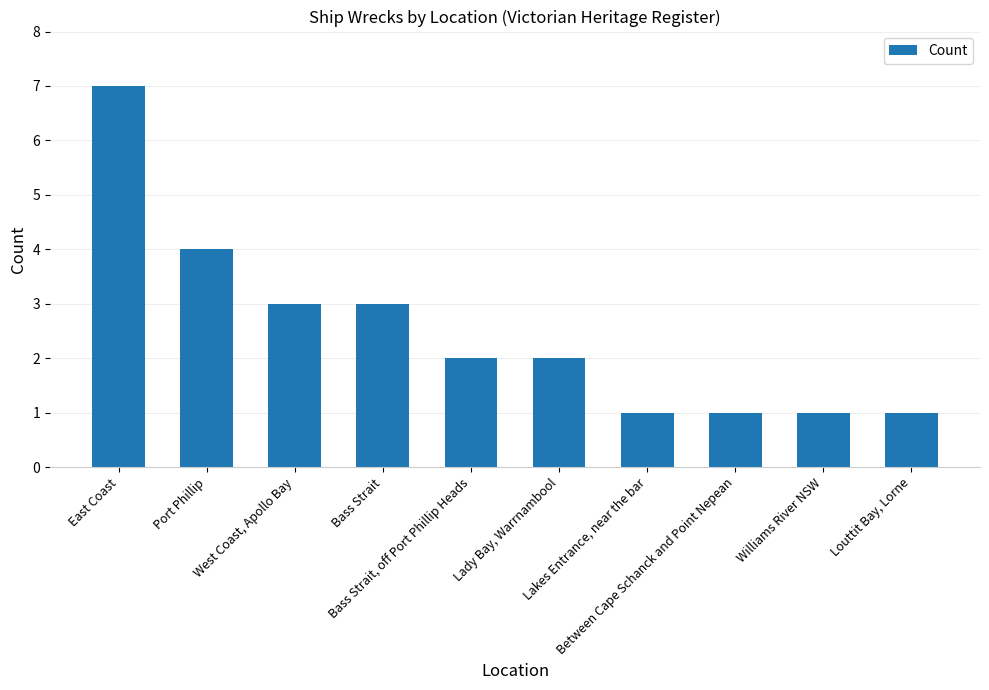

What is the sum of all values?

25